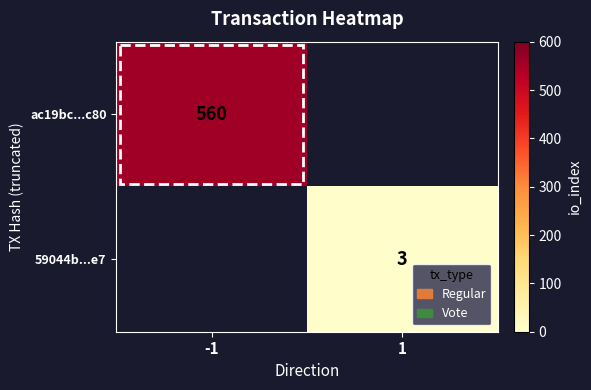

The value of 59044b...e7 at 1 is 3. True or false?

True